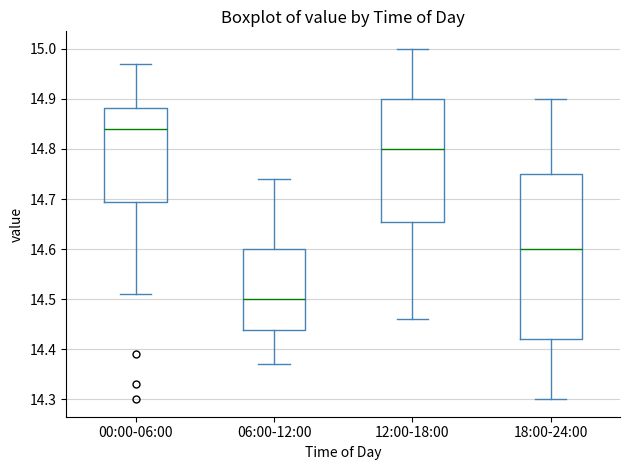

Reading left to right, transcribe this box plot: for each box, give where its median line is, the range the box spans, and where its two whiskers end, as read against the y-axis. The values are not printed on the chart, so give them approximately, as read against the axis.

00:00-06:00: median 14.84, box 14.70 to 14.88, whiskers 14.51 to 14.97
06:00-12:00: median 14.50, box 14.44 to 14.60, whiskers 14.37 to 14.74
12:00-18:00: median 14.80, box 14.66 to 14.90, whiskers 14.46 to 15.00
18:00-24:00: median 14.60, box 14.42 to 14.75, whiskers 14.30 to 14.90